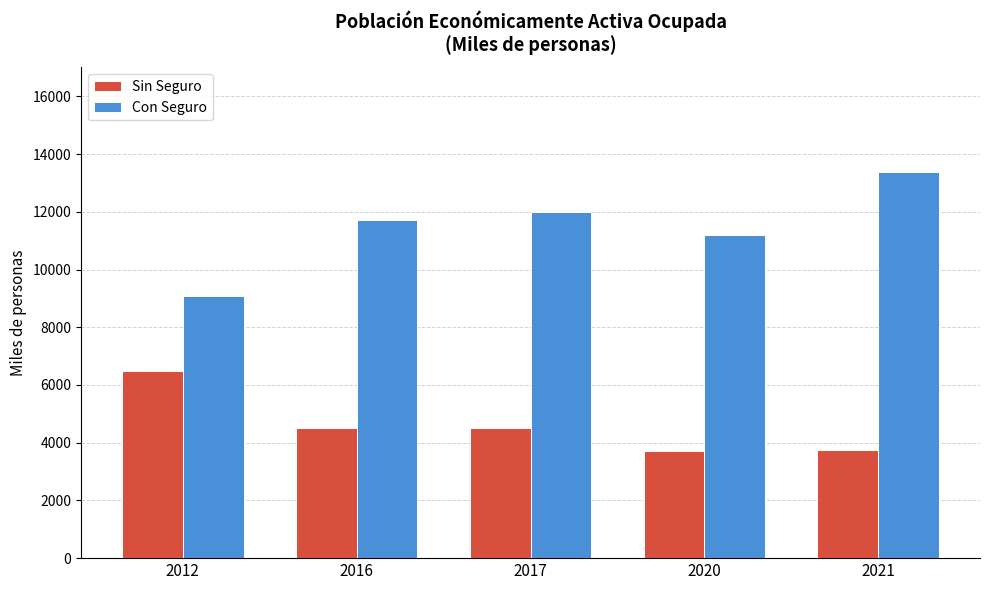

Which series has the widest spread of values?

Con Seguro